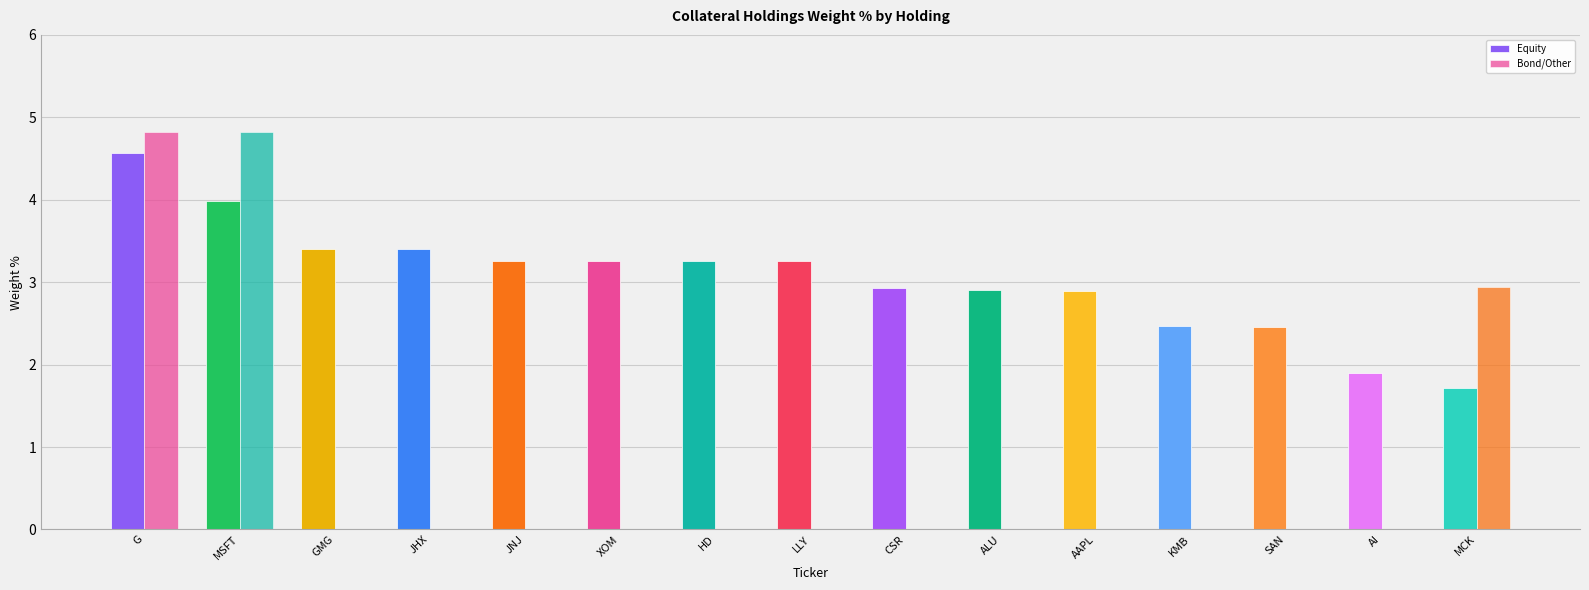

How many series are shown in this chart?

2